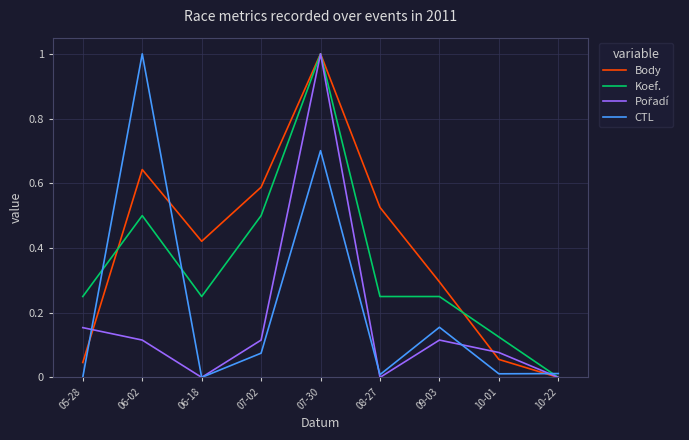

Between which two adjacent categories do Koef. and CTL first intersect?

05-28 and 06-02